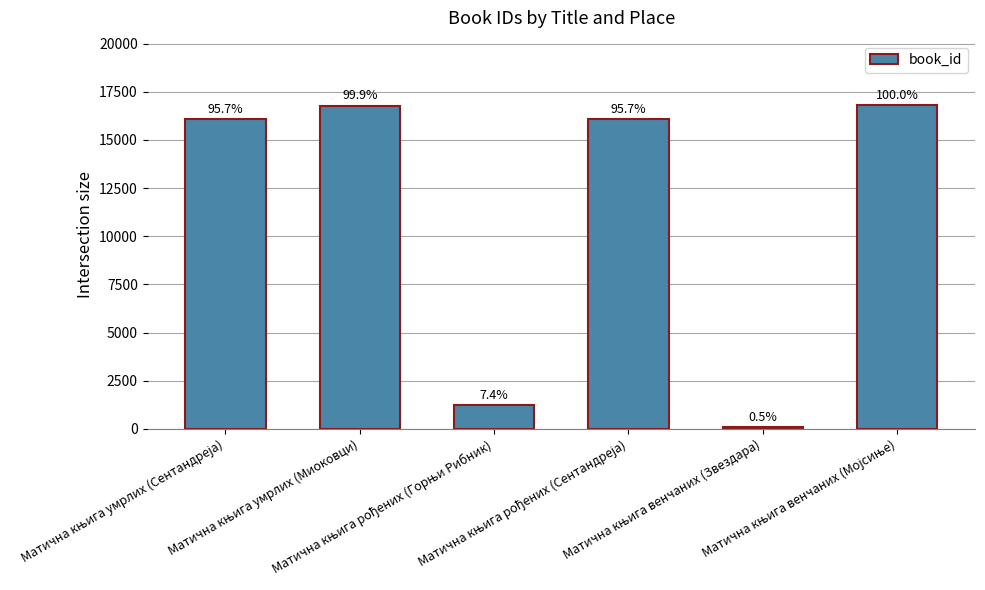

Are the bars horizontal?

No